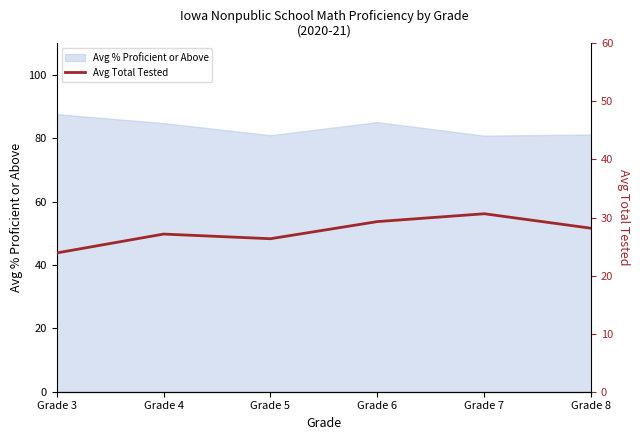

The Avg % Proficient or Above series shows 81.2 at Grade 8. True or false?

True